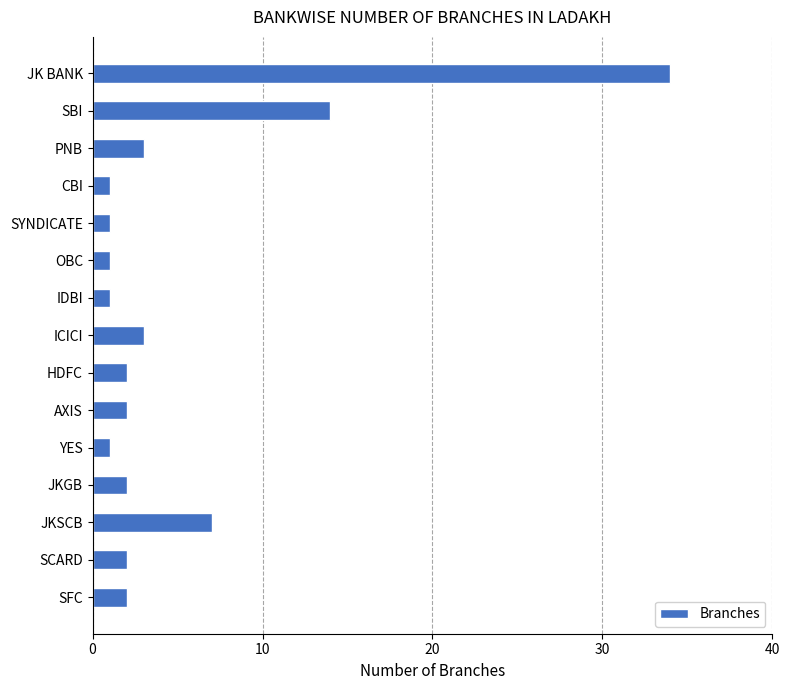

What is the minimum value shown in the chart?

1